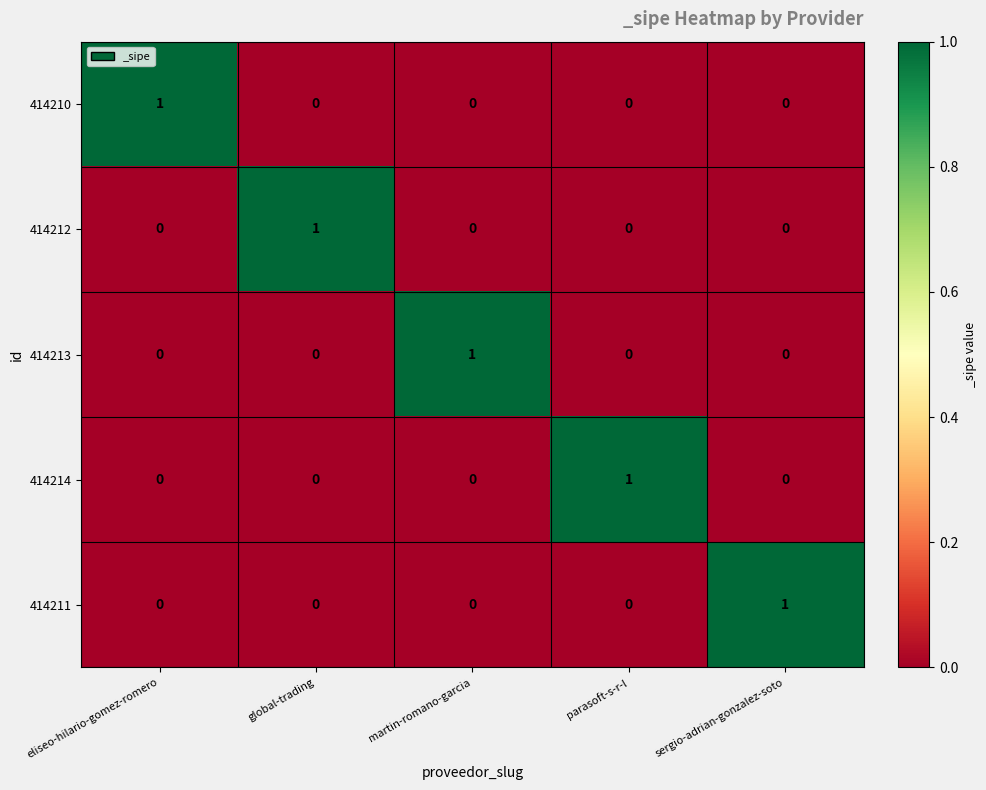

At how many categories does at least one series exceed 0?

5